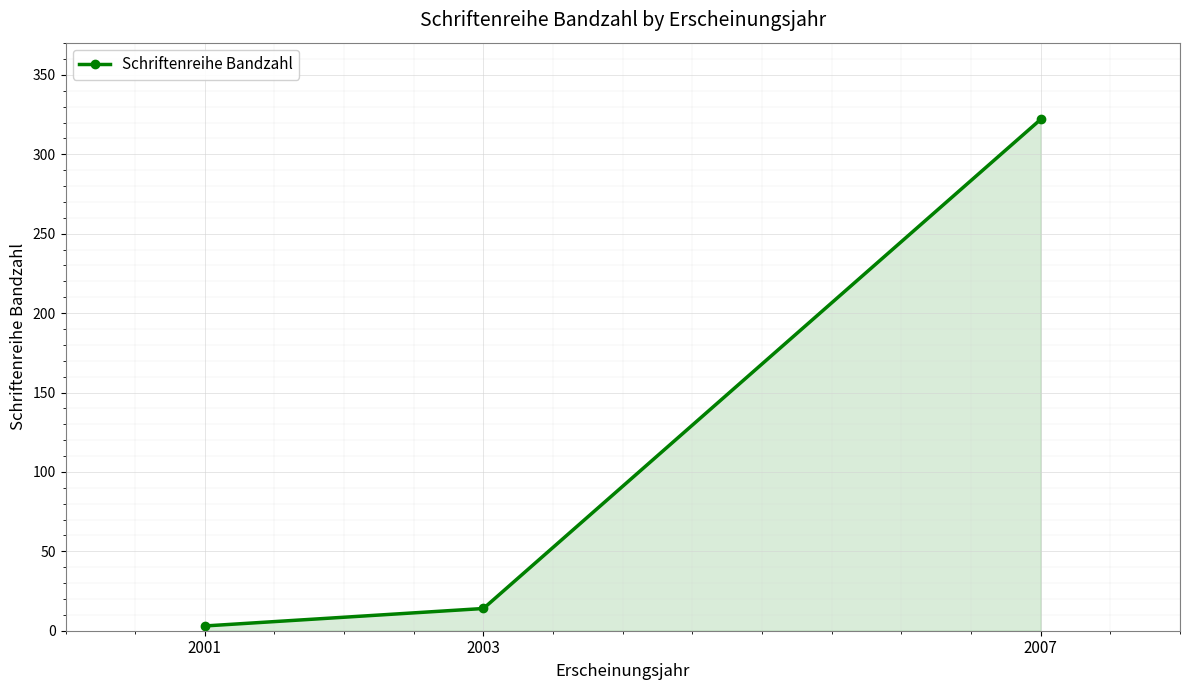

What is the value of the 2nd point from the left?

14